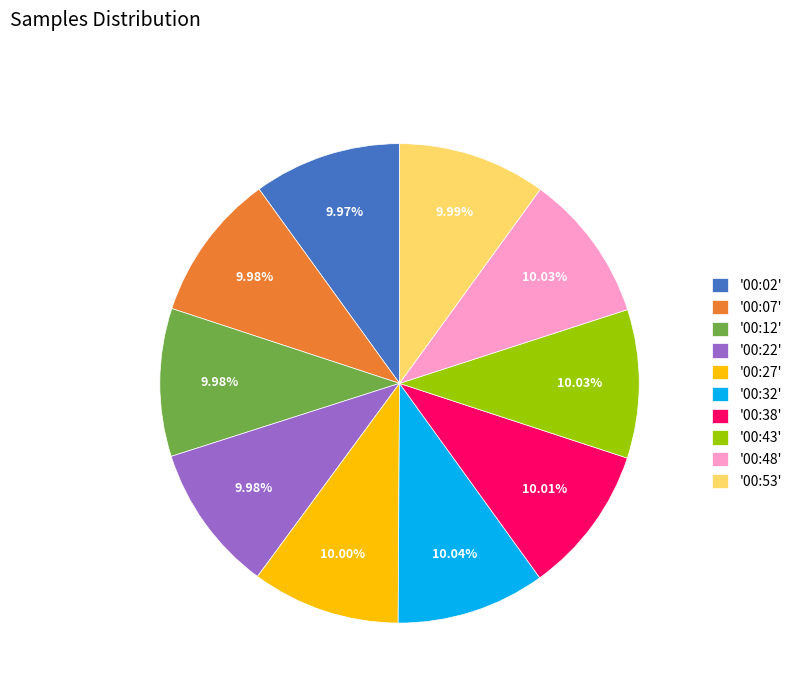

Do '00:22' and '00:38' together represent more than half of the pie?

No